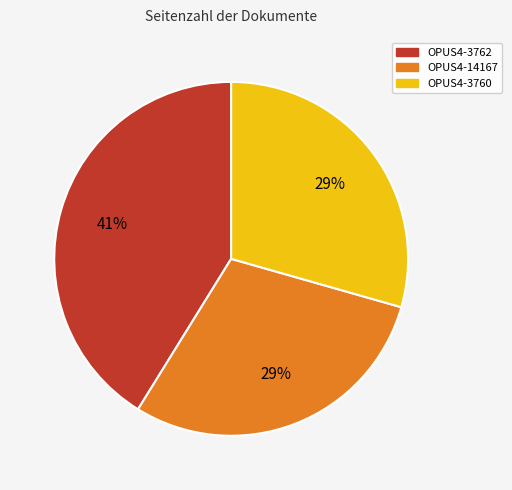

To the nearest percent, what is the difference between the largest and smallest slice percentages?

12%